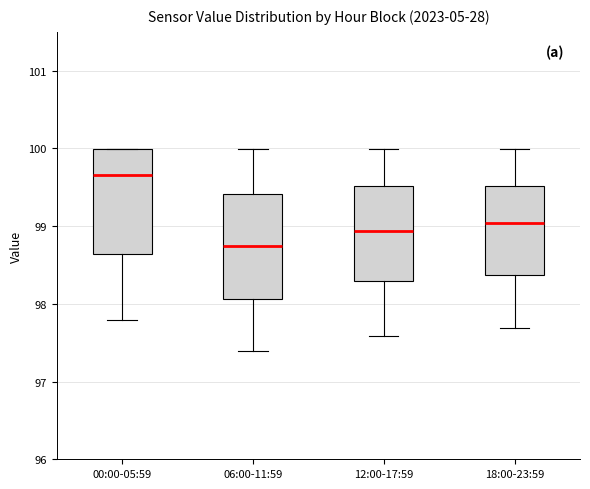

Reading left to right, read every box against the y-axis: the position of its median line, the range the box covers, and the ends of its whiskers. The values are not printed on the chart, so give them approximately, as read against the axis.

00:00-05:59: median 99.7, box 98.6 to 100.0, whiskers 97.8 to 100.0
06:00-11:59: median 98.7, box 98.1 to 99.4, whiskers 97.4 to 100.0
12:00-17:59: median 98.9, box 98.3 to 99.5, whiskers 97.6 to 100.0
18:00-23:59: median 99.0, box 98.4 to 99.5, whiskers 97.7 to 100.0